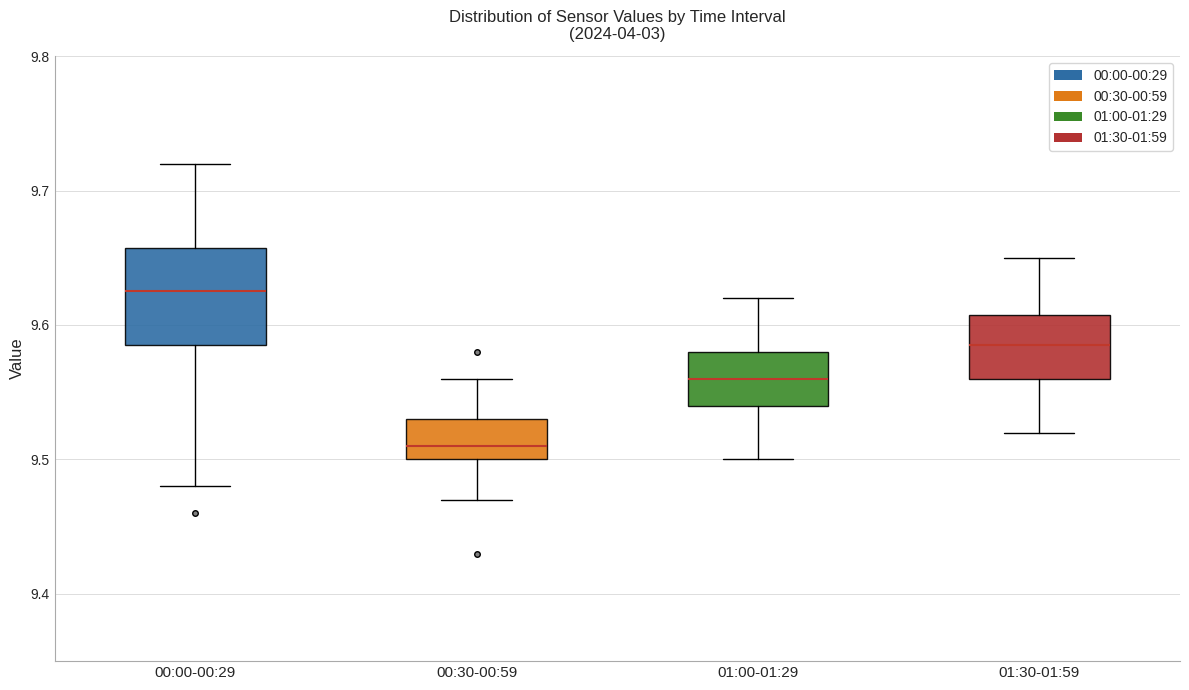

Reading left to right, transcribe this box plot: for each box, give where its median line is, the range the box spans, and where its two whiskers end, as read against the y-axis. The values are not printed on the chart, so give them approximately, as read against the axis.

00:00-00:29: median 9.63, box 9.59 to 9.66, whiskers 9.48 to 9.72
00:30-00:59: median 9.51, box 9.50 to 9.53, whiskers 9.47 to 9.56
01:00-01:29: median 9.56, box 9.54 to 9.58, whiskers 9.50 to 9.62
01:30-01:59: median 9.59, box 9.56 to 9.61, whiskers 9.52 to 9.65